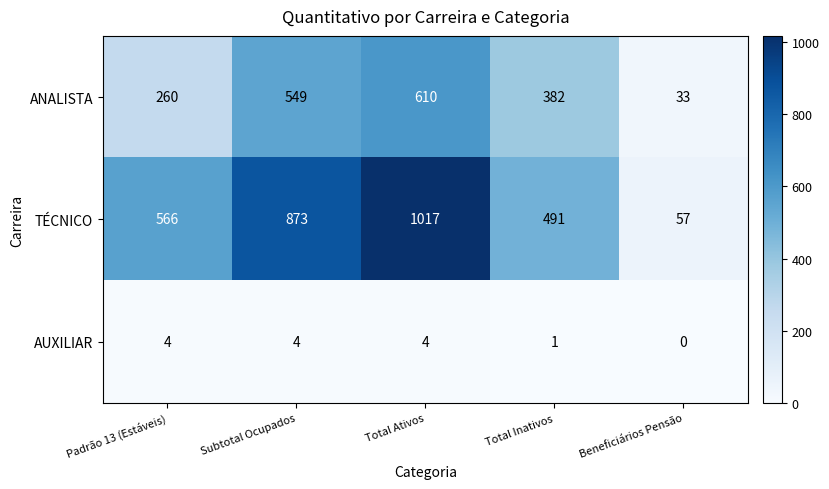

At which label is TÉCNICO closest to 537?

Padrão 13 (Estáveis)